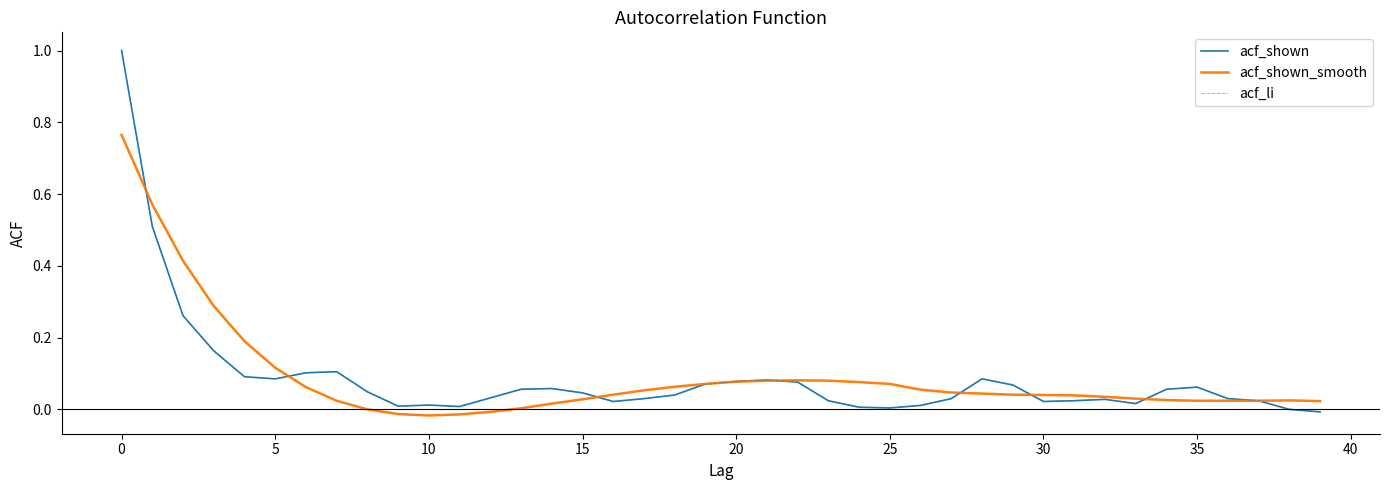

What is the maximum value for acf_li?

1.0